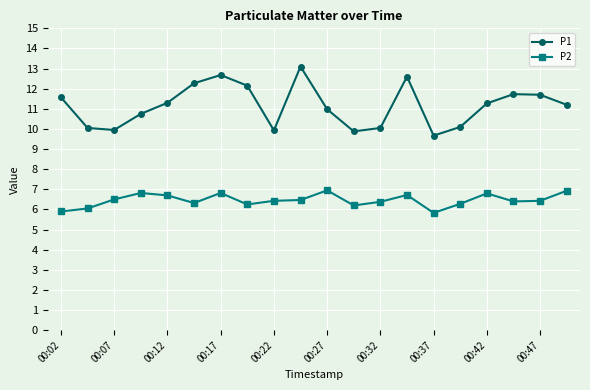

What is the difference between the second highest and minimum values in the P1 series?

3.0